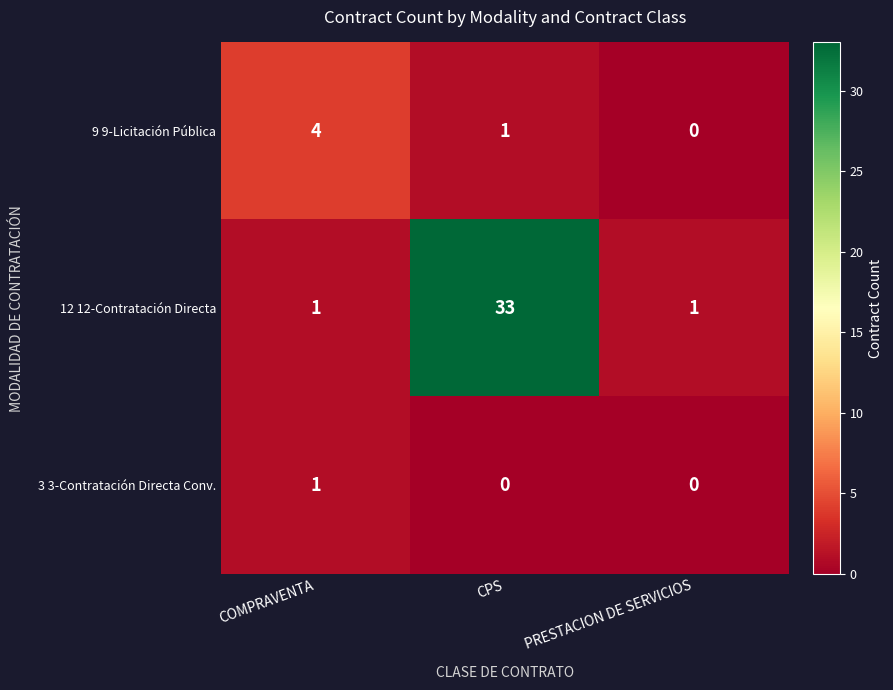

What is the difference between the highest and lowest values at CPS?

33